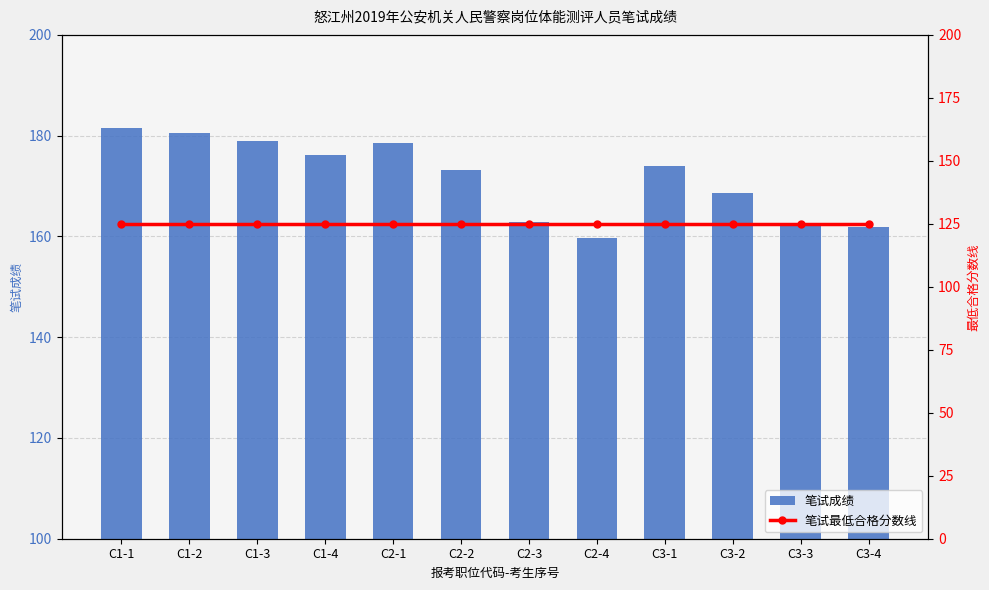

At which category is the sum across all series the highest?

C1-1